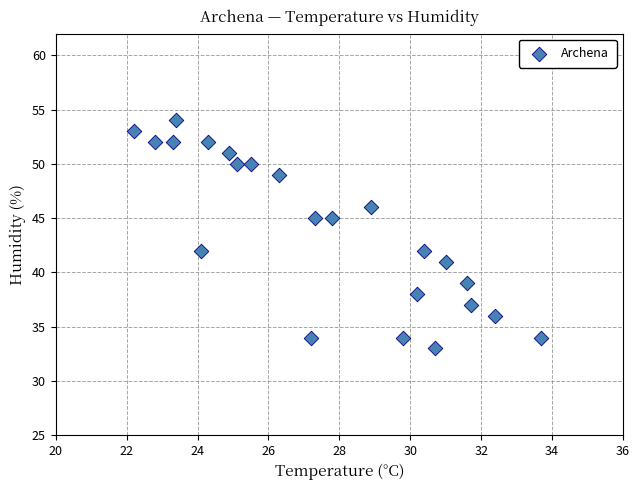

What is the range of Y values (max minus min)?

21